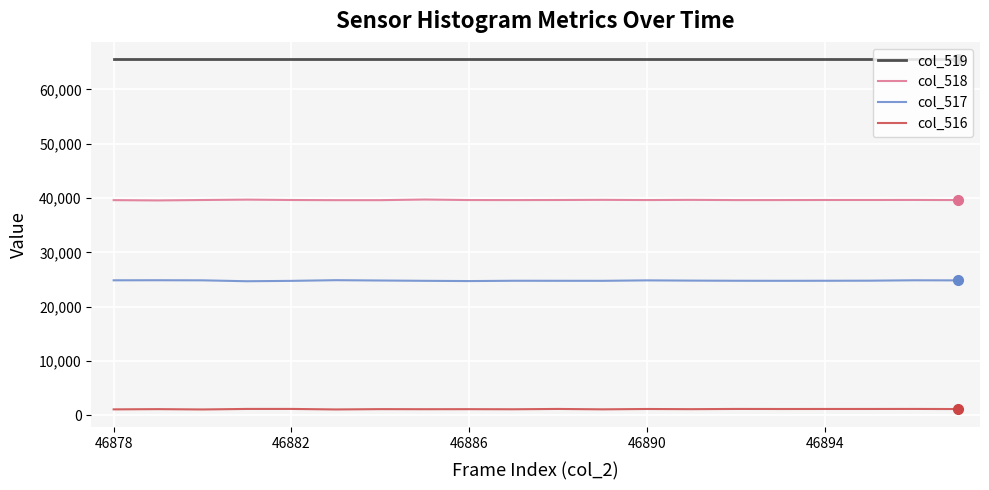

True or false: col_516 and col_517 cross at least once.

False